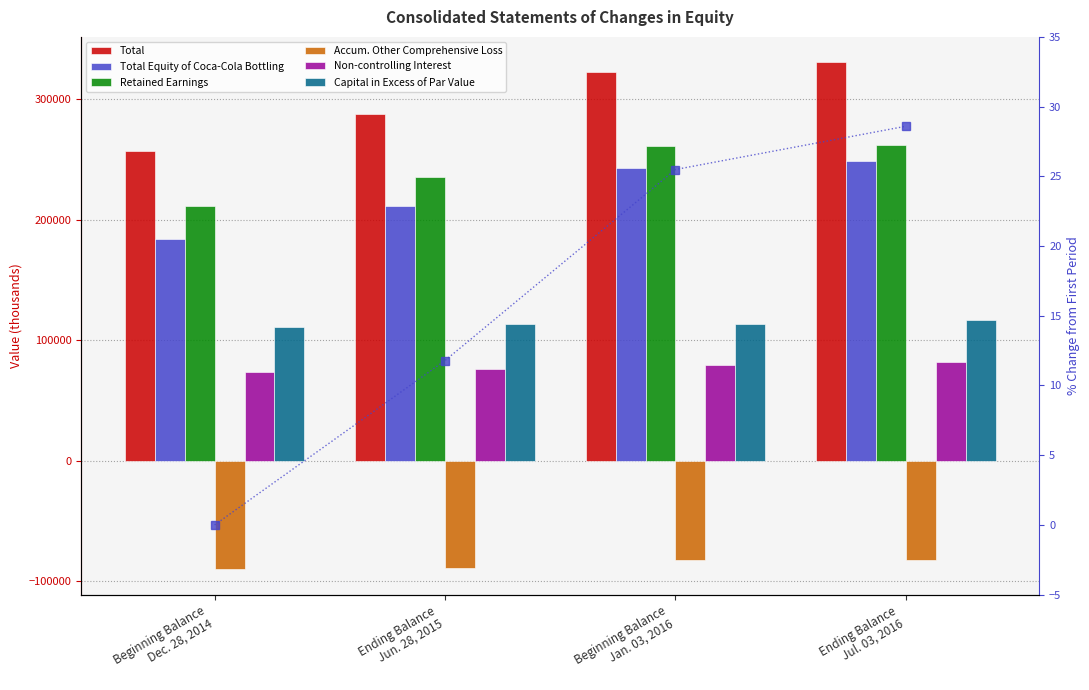

At Beginning Balance
Jan. 03, 2016, list the series in order from largest to smallest.

Total, Retained Earnings, Total Equity of Coca-Cola Bottling, Capital in Excess of Par Value, Non-controlling Interest, Accum. Other Comprehensive Loss